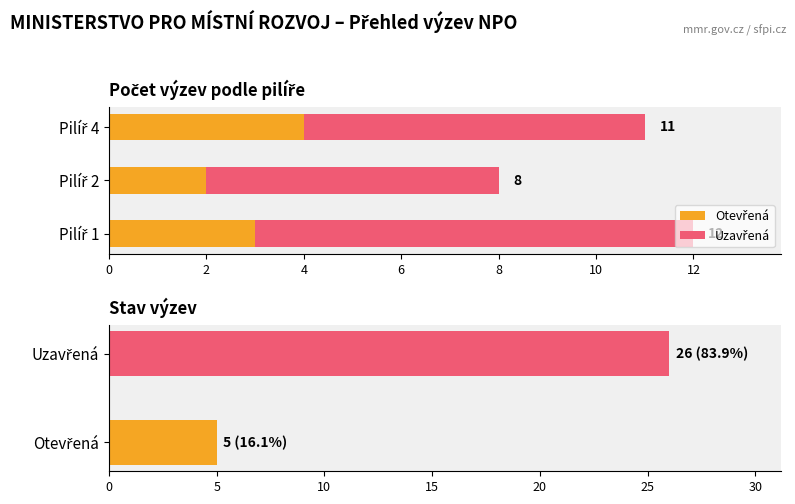

How many values in the Uzavřená series exceed 7?

1